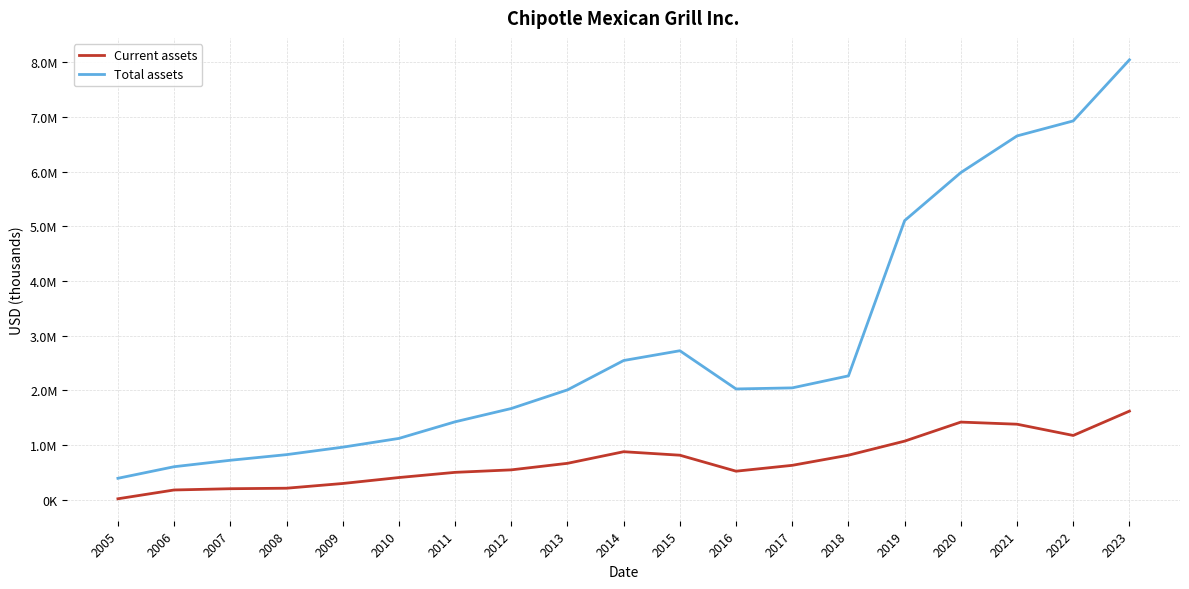

What is the difference between the maximum and minimum values in the Current assets series?

1602889